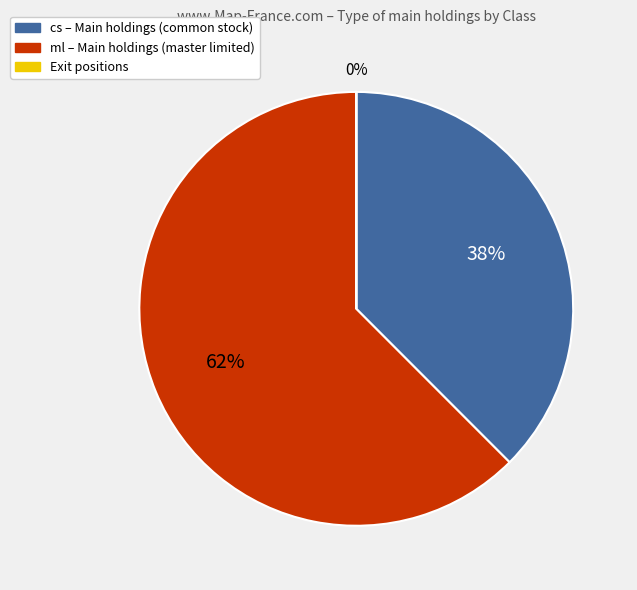

To the nearest percent, what is the difference between the largest and smallest slice percentages?

62%